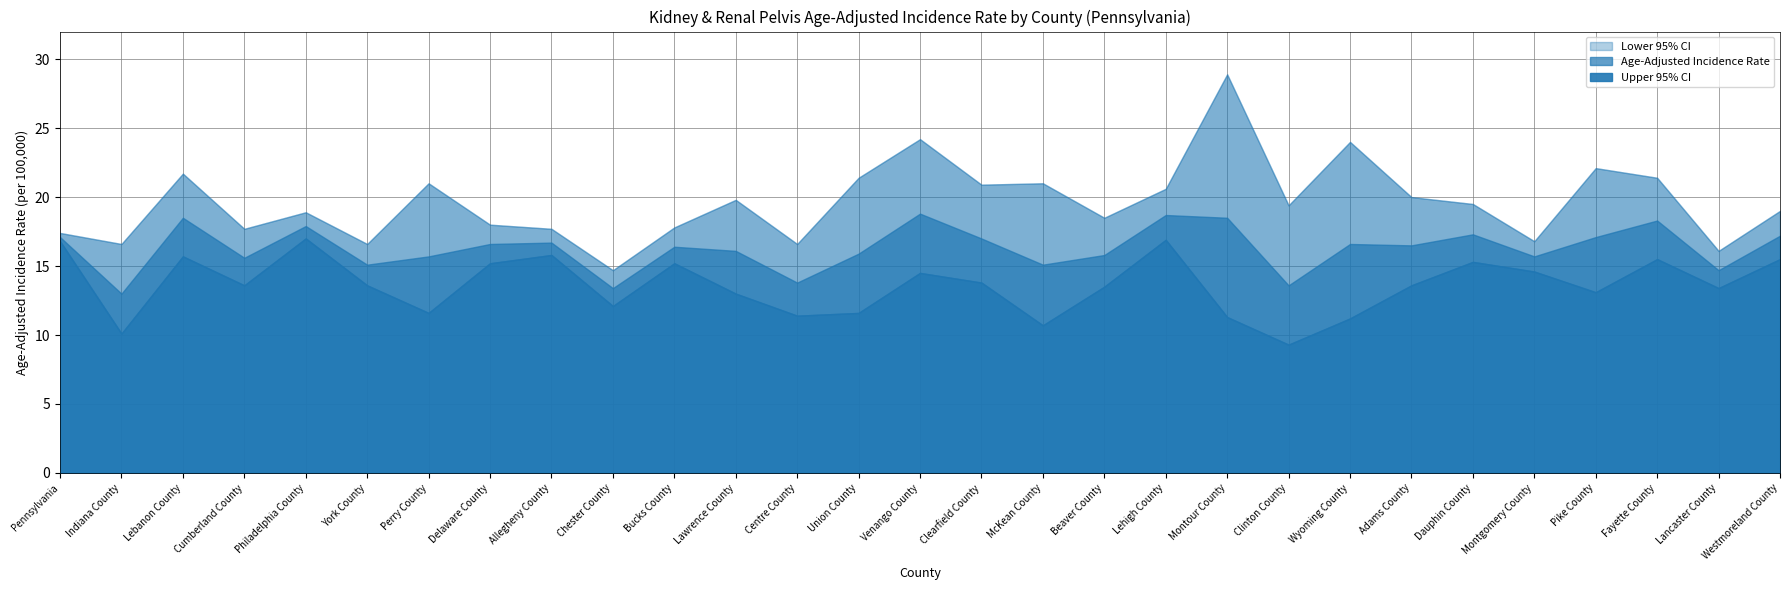

True or false: Age-Adjusted Incidence Rate and Lower 95% CI cross at least once.

False